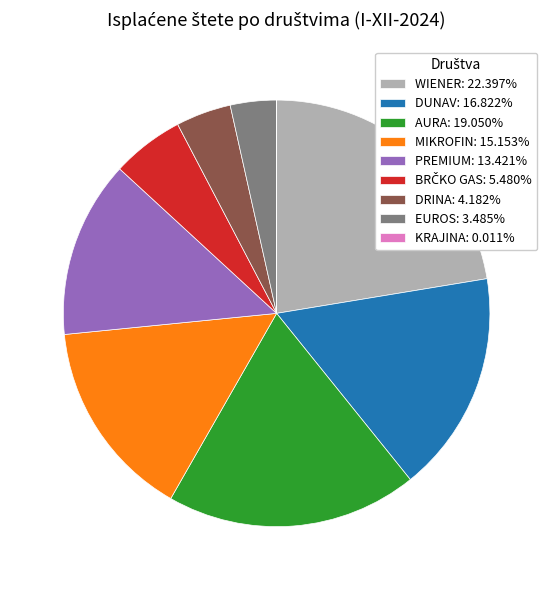

Which category has the biggest portion of the pie?

WIENER